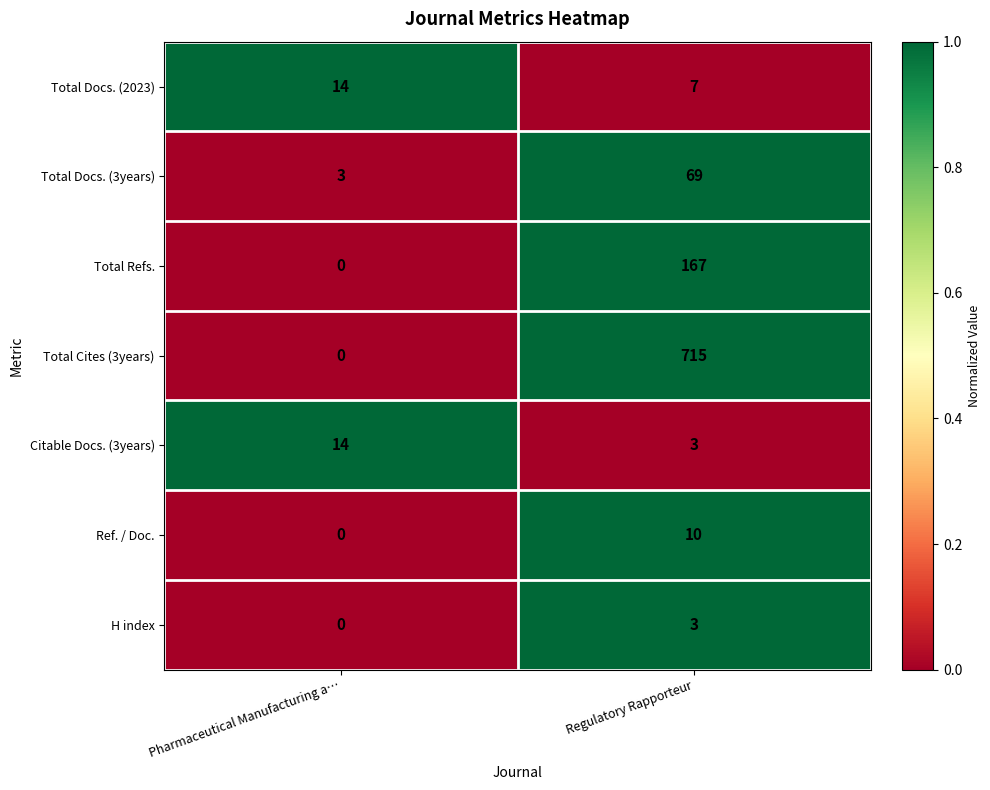

Is the value of Total Cites (3years) at Regulatory Rapporteur greater than the value of Total Refs. at Pharmaceutical Manufacturing a…?

Yes